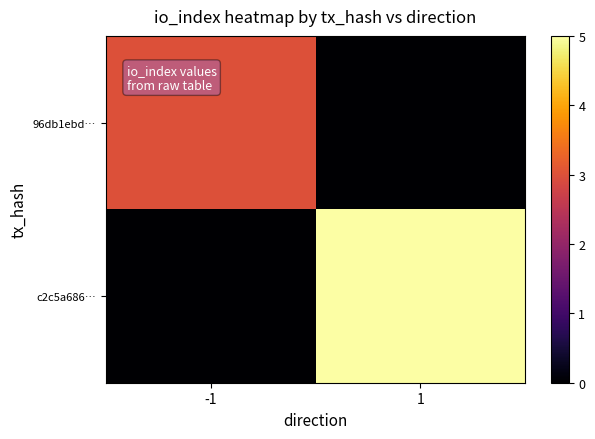

Which series has the largest total across all categories?

c2c5a686…